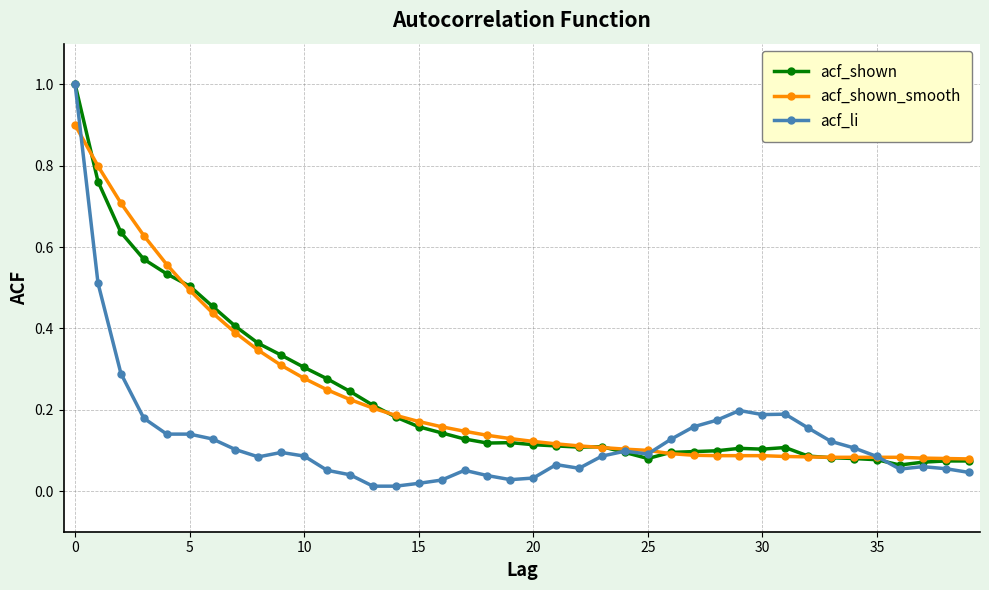

What is the greatest value displayed?

1.0